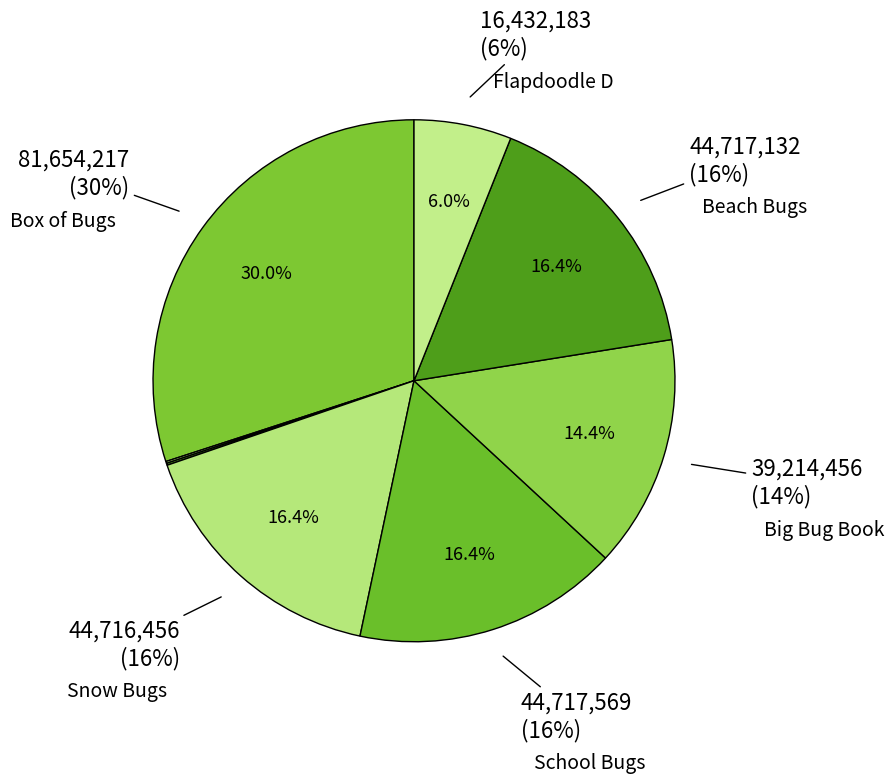

What is the change in value from Counting to Big Bug Book?

+38887866